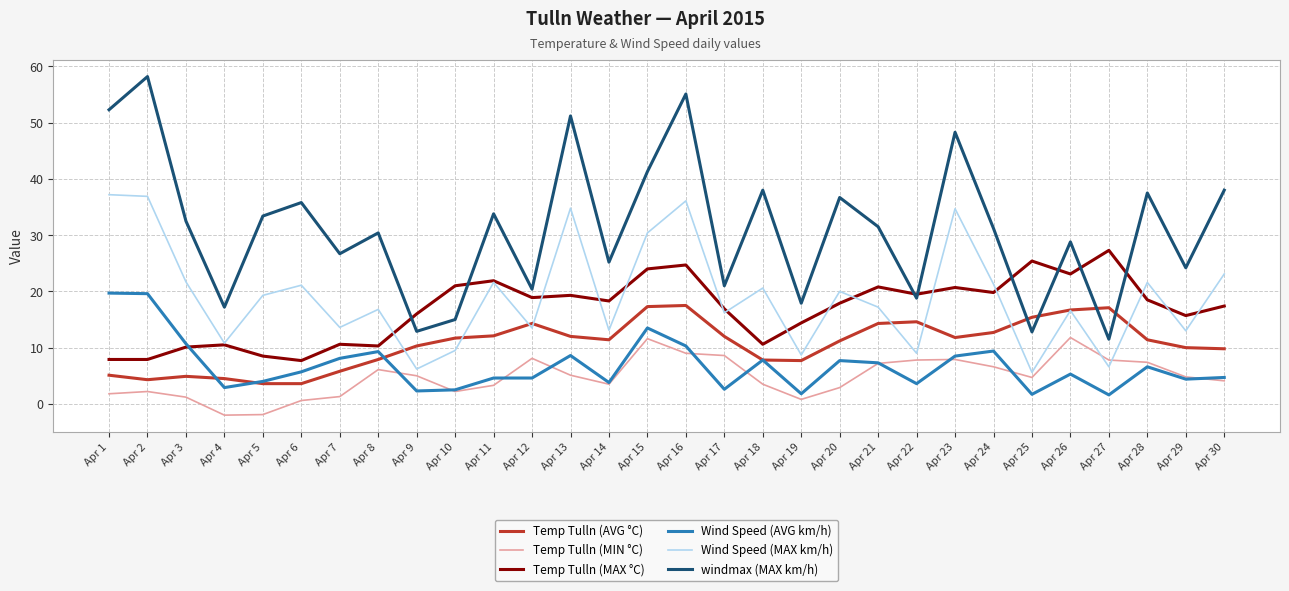

What is the difference between the highest and lowest values at Apr 13?

46.1